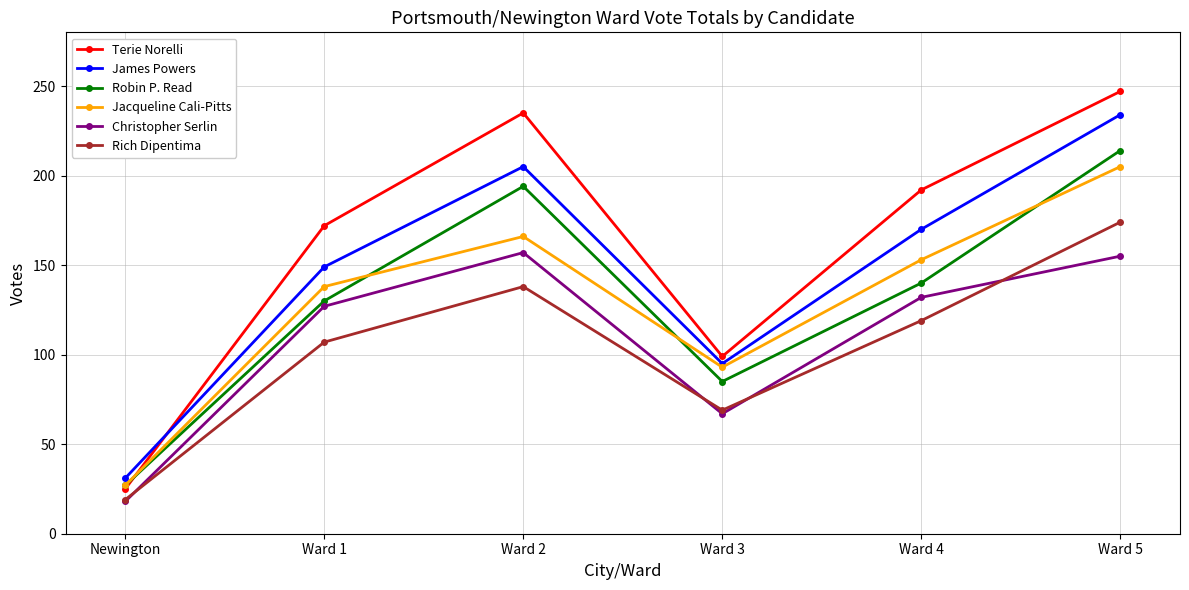

At which category is the sum across all series the highest?

Ward 5